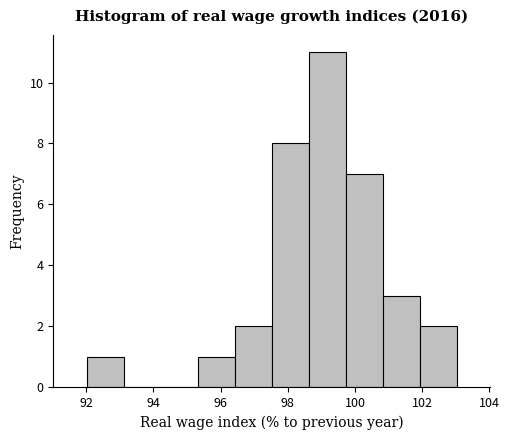

Reading left to right, list every bar in this chart as the range it spans on the x-axis followed by its height. Neither the bar edges nor the heights are printed on the chart, so give them approximately, as read against the axes.

92.0 to 93.2: 1
93.2 to 94.2: 0
94.2 to 95.4: 0
95.4 to 96.4: 1
96.4 to 97.6: 2
97.6 to 98.6: 8
98.6 to 99.8: 11
99.8 to 100.8: 7
100.8 to 102.0: 3
102.0 to 103.0: 2